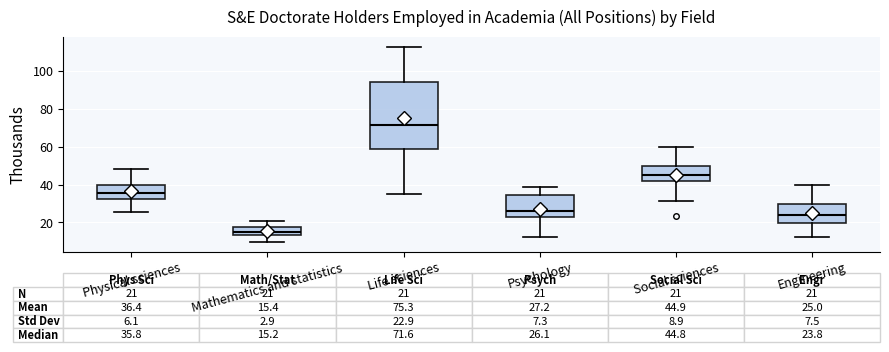

Which box's median line is the lowest?

Mathematics and statistics